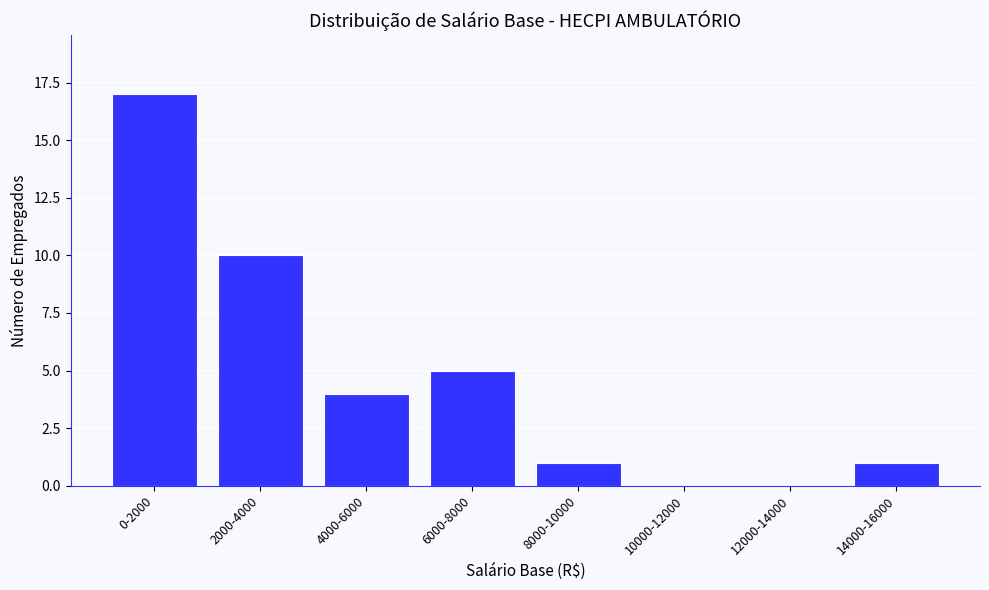

Reading left to right, extract all data points from this chart.

0-2000=17	2000-4000=10	4000-6000=4	6000-8000=5	8000-10000=1	10000-12000=0	12000-14000=0	14000-16000=1